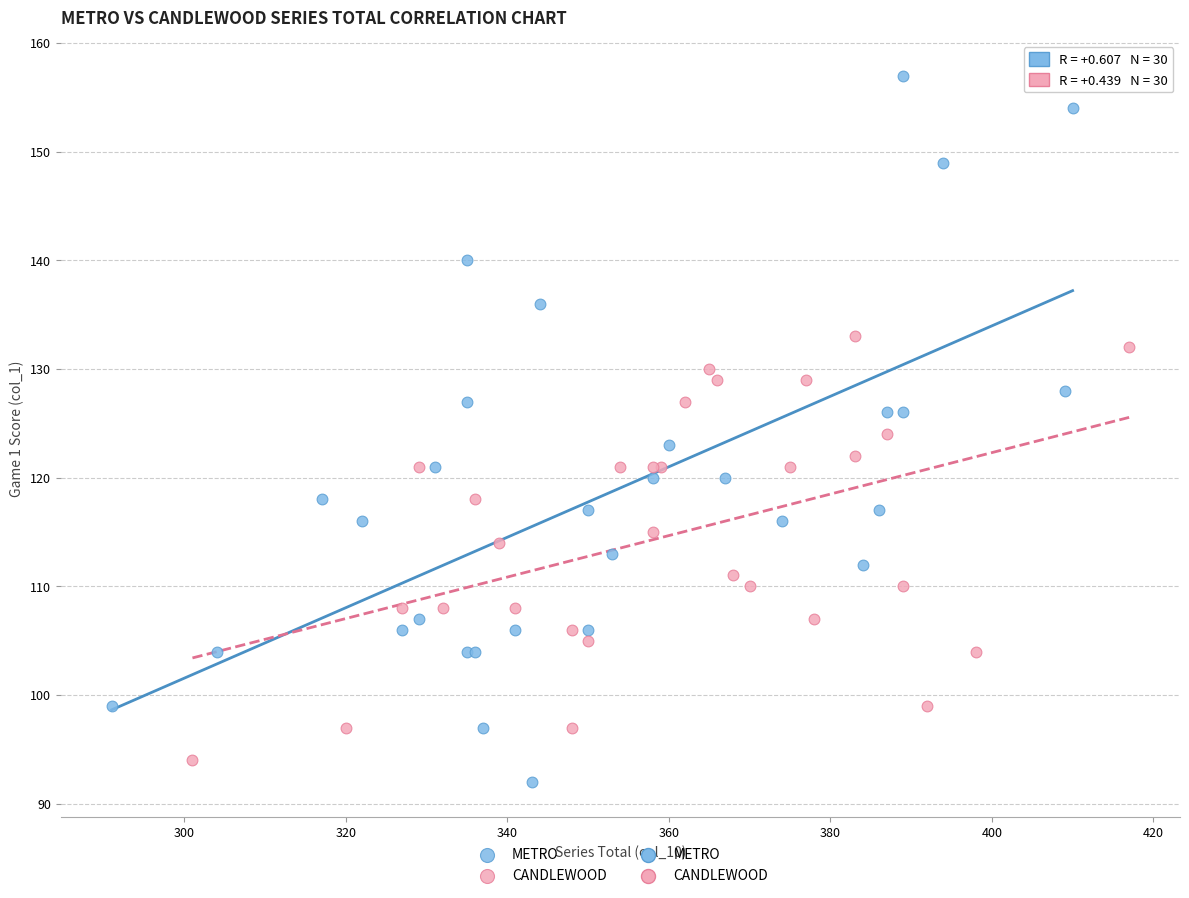

Which series has the largest Y range (max minus min)?

METRO